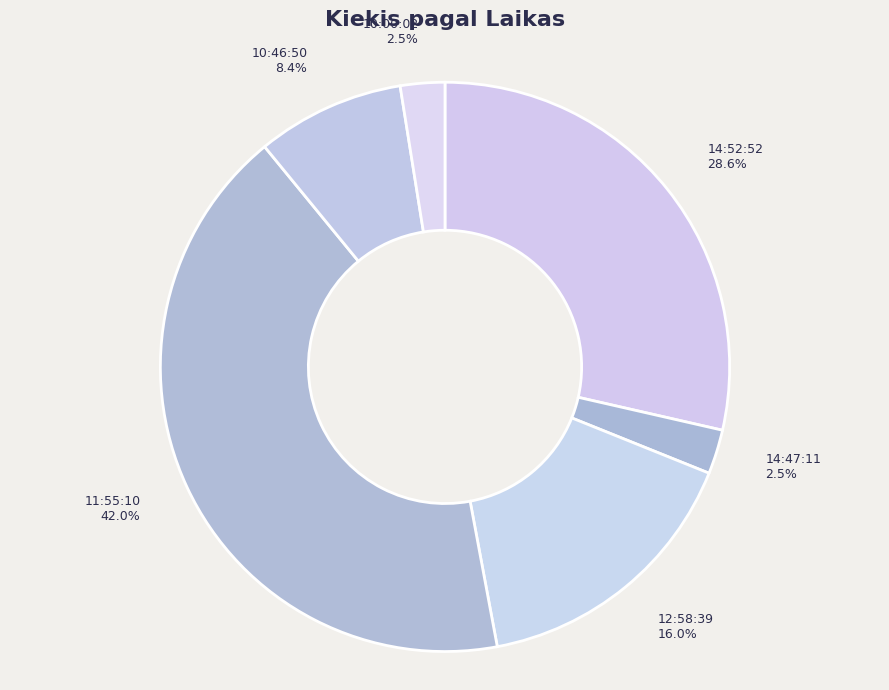

Does any single category account for the majority?

No